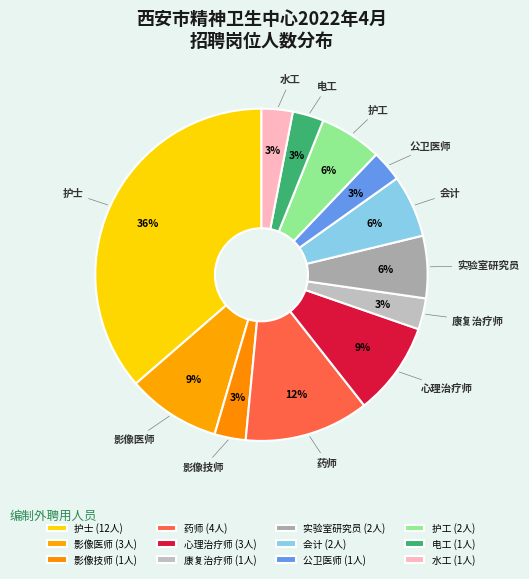

What portion of the pie excludes 实验室研究员?

93.9%